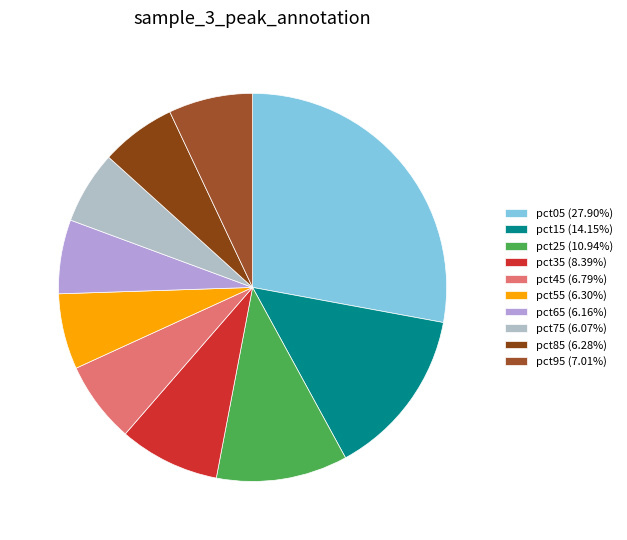

To the nearest percent, what is the difference between the largest and smallest slice percentages?

22%